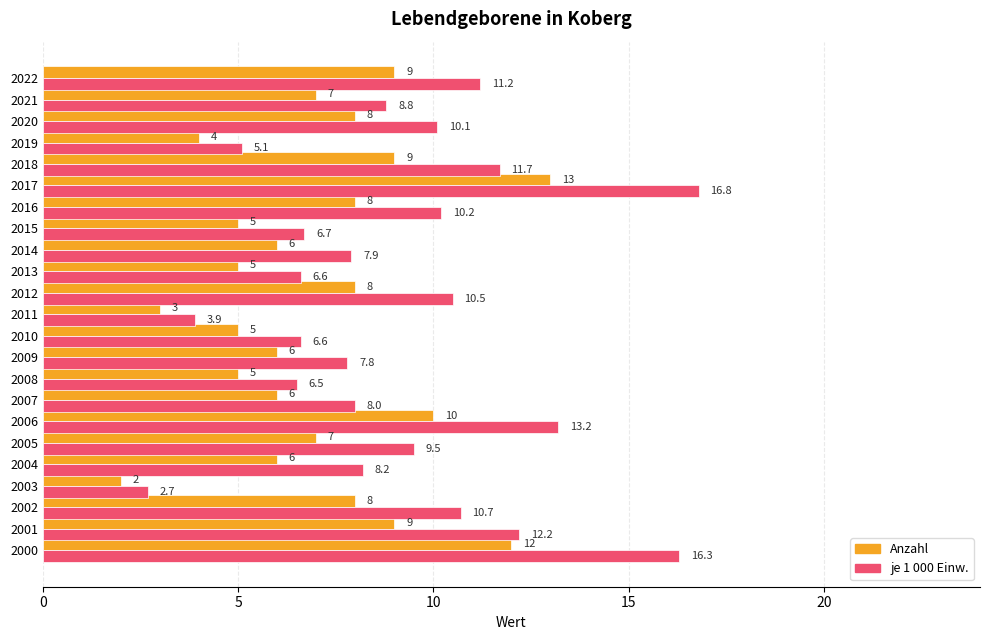

True or false: je 1 000 Einw. has a value of 10.7 at 2002.

True